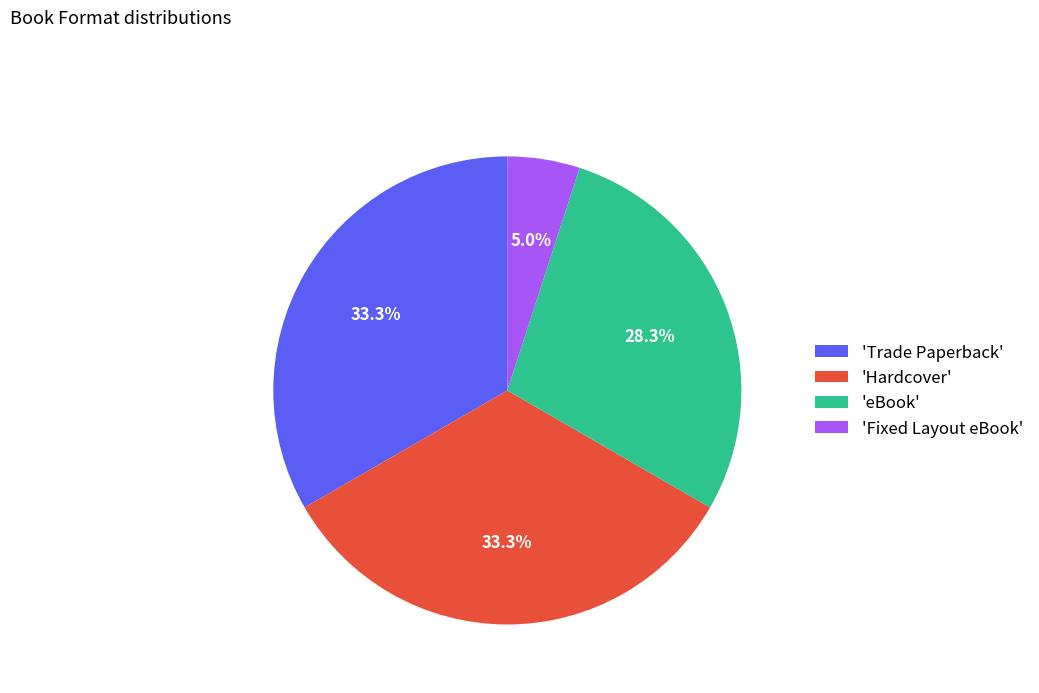

Does any single category account for the majority?

No